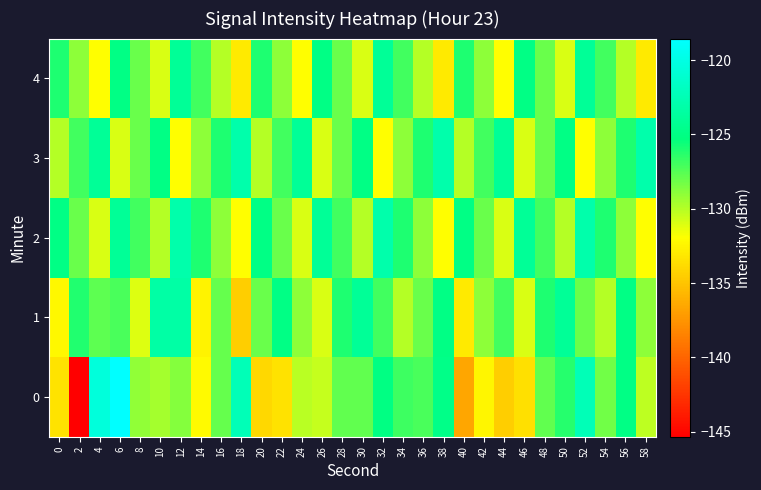

List the series in order of their peak value, highest first.

0, 2, 3, 1, 4